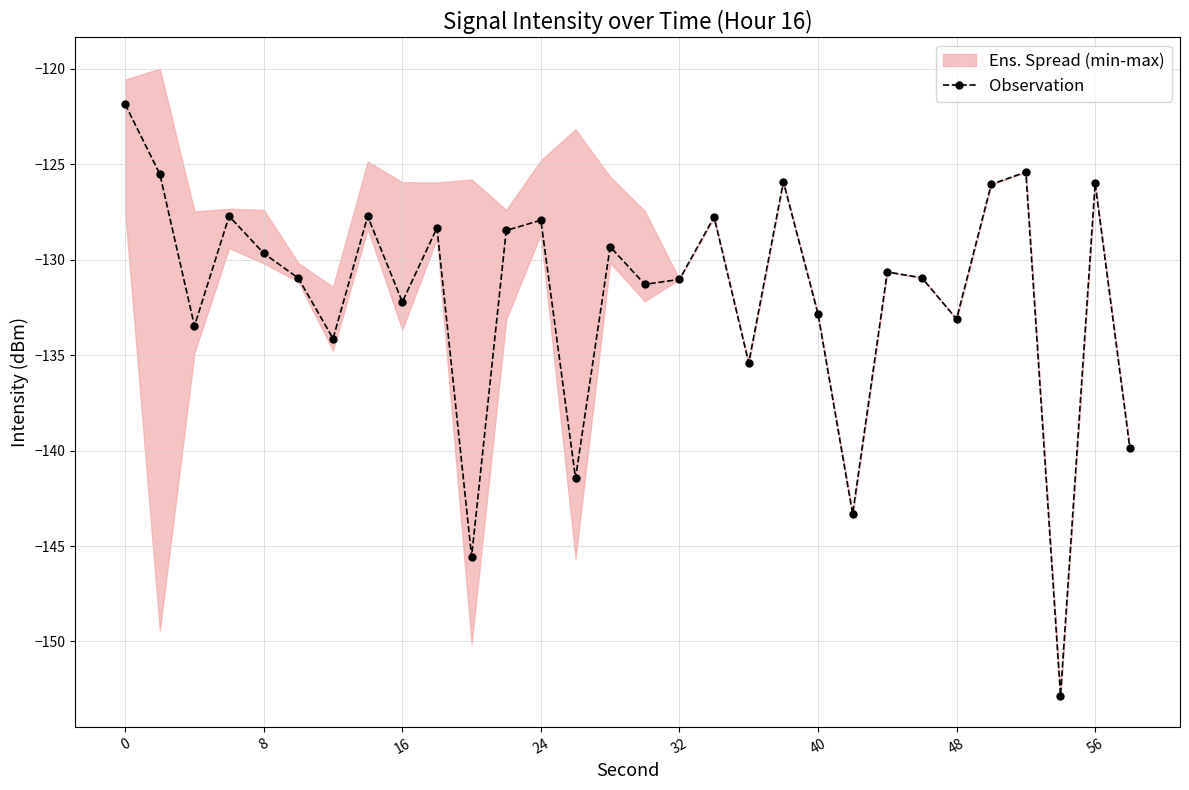

How many values are below -130?

16